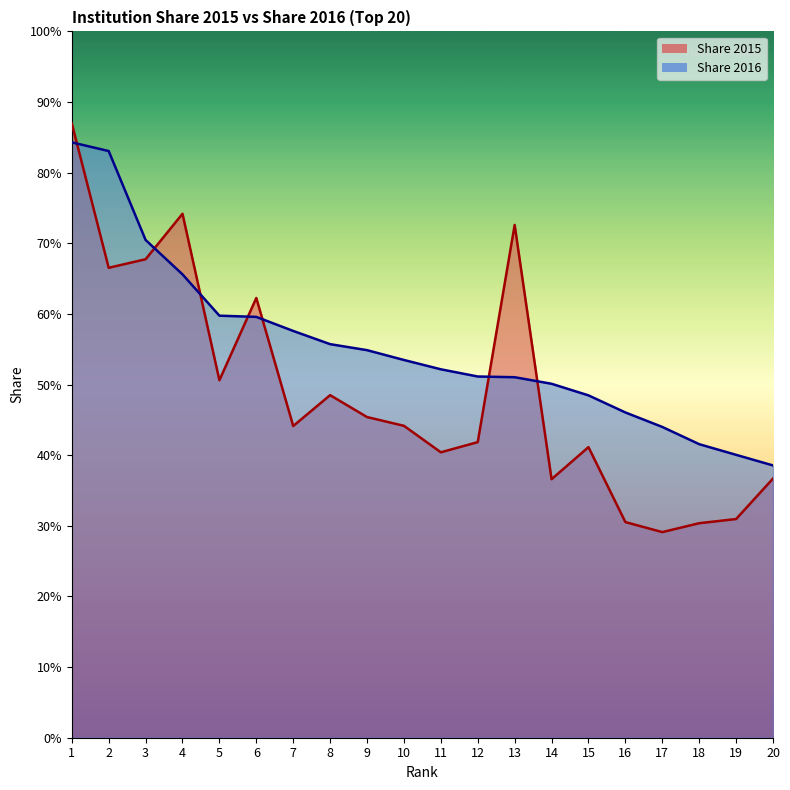

Which series changed the most between 3 and 4?

Share 2015